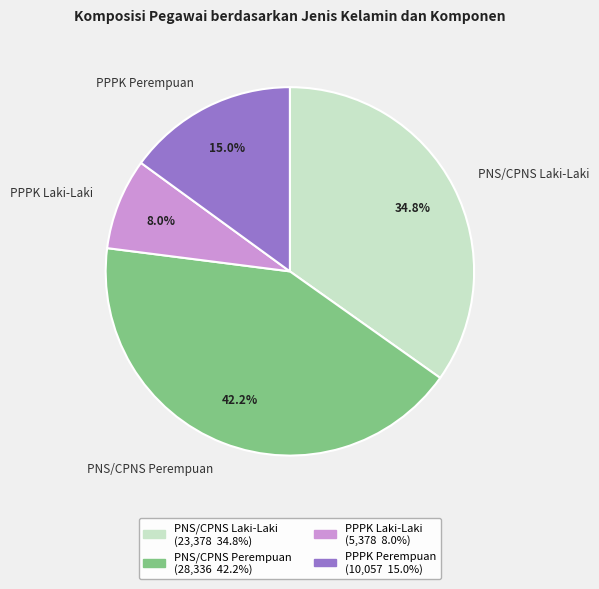

Rank the categories by value from lowest to highest.

PPPK Laki-Laki, PPPK Perempuan, PNS/CPNS Laki-Laki, PNS/CPNS Perempuan